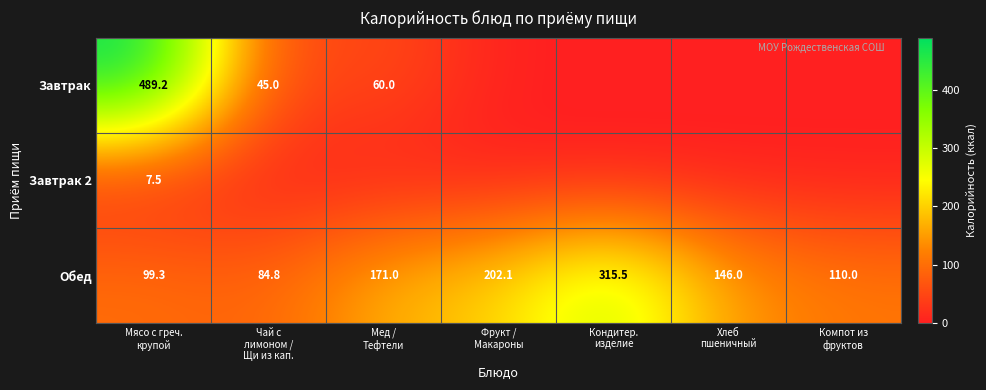

What is the sum of all Обед values?

1128.7